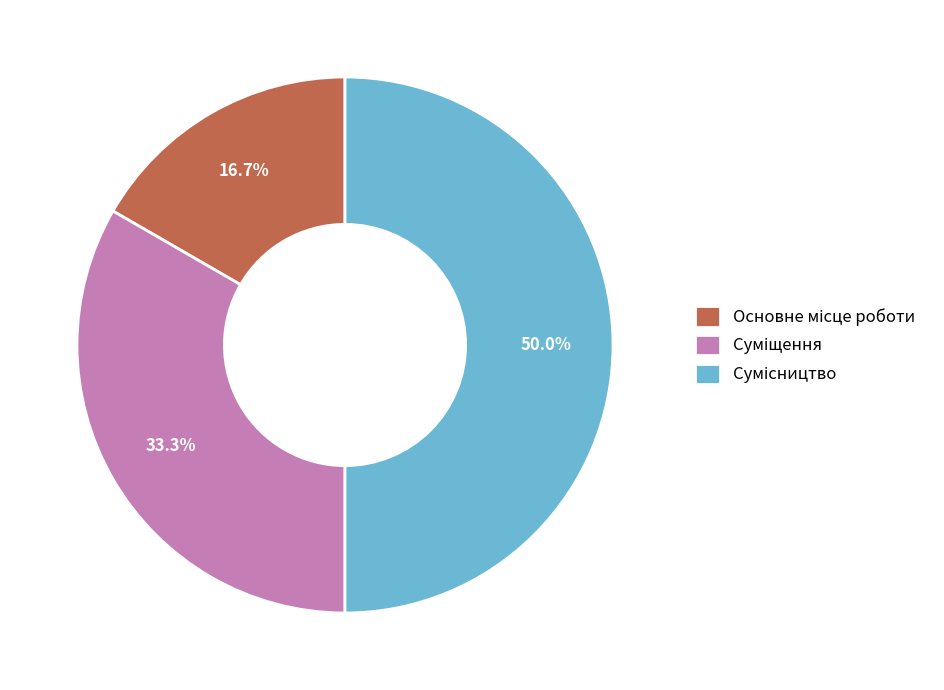

Is the sum of Основне місце роботи and Суміщення greater than half?

No